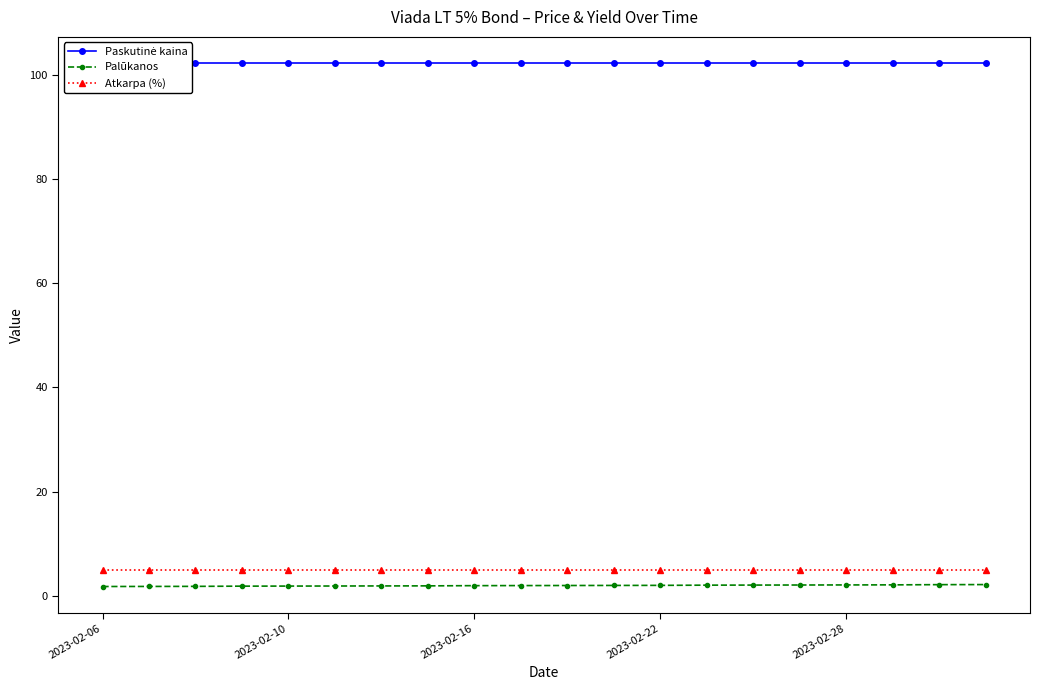

Is this an area chart (filled region under the line)?

No